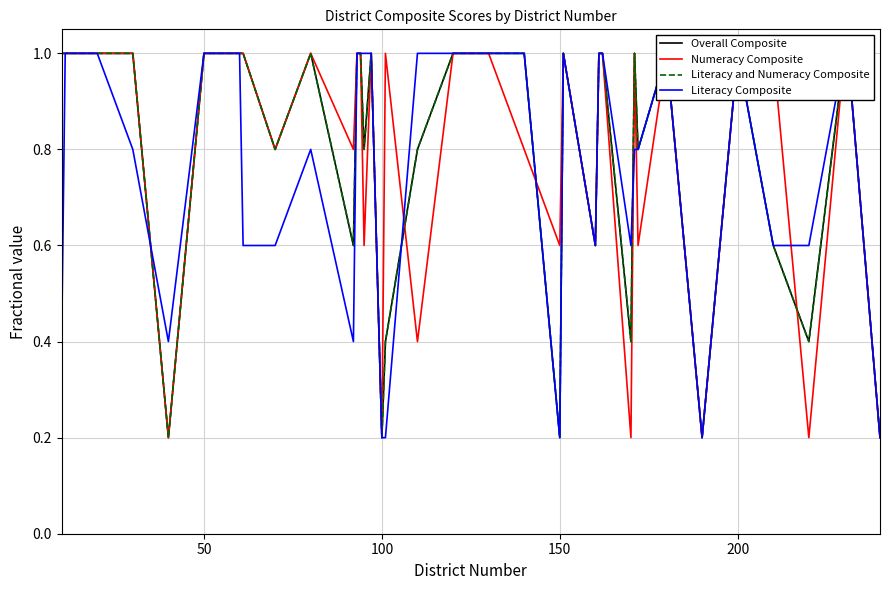

What is the value of the Literacy and Numeracy Composite point at the 16th from the left?

1.0